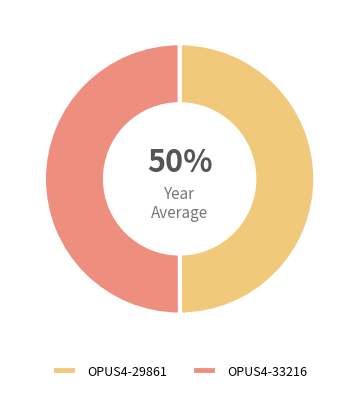

True or false: OPUS4-29861 accounts for 50% of the total.

True